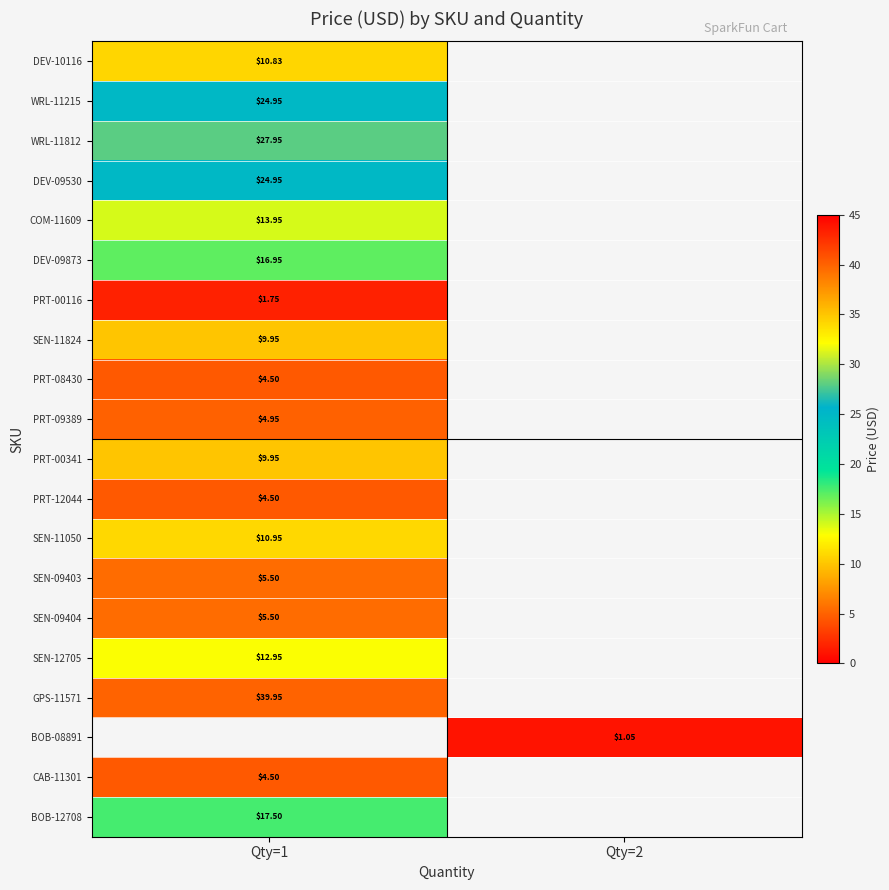

Is the value of DEV-09530 at Qty=1 greater than the value of PRT-12044 at Qty=1?

Yes